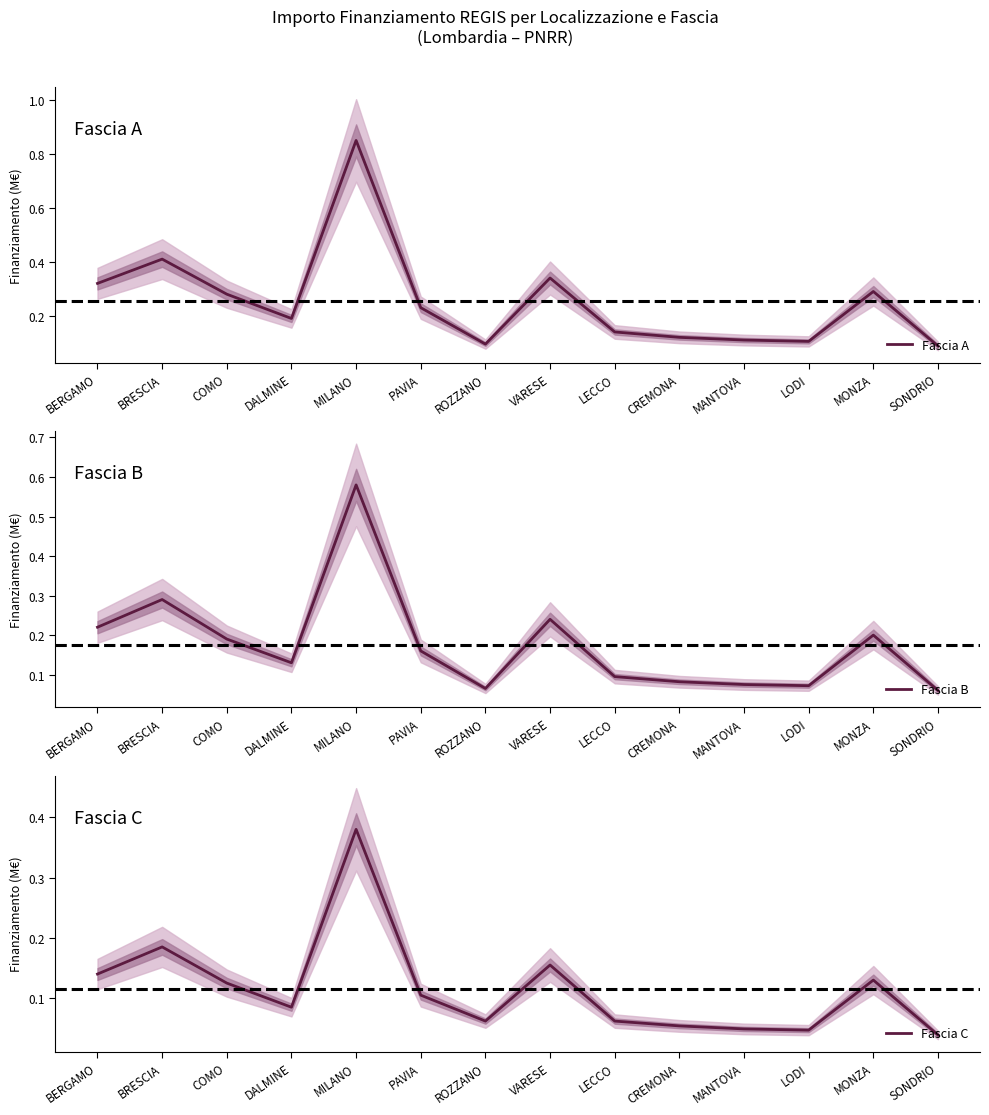

Which category has the lowest value across all series?

SONDRIO